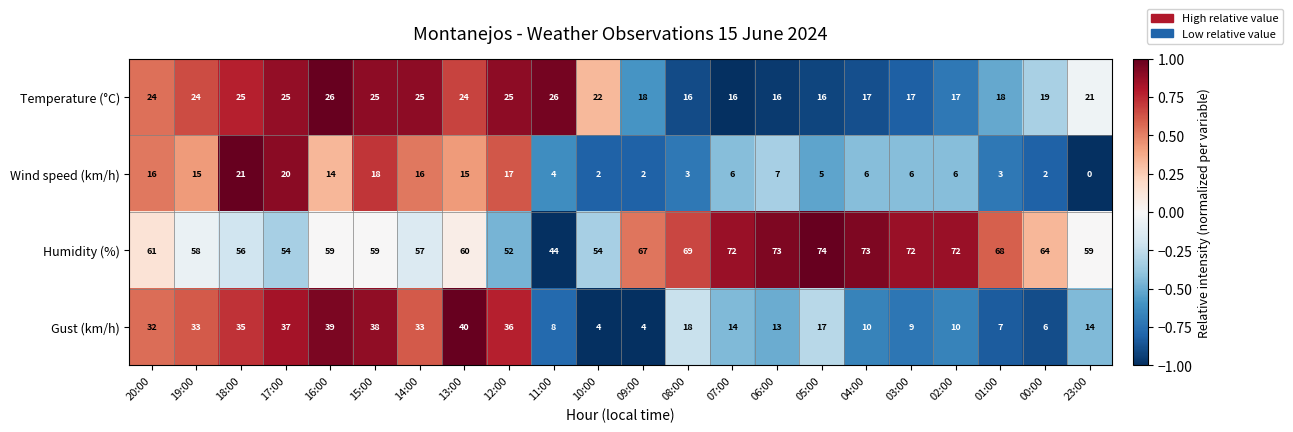

What is the lowest value of the Humidity (%) series?

44